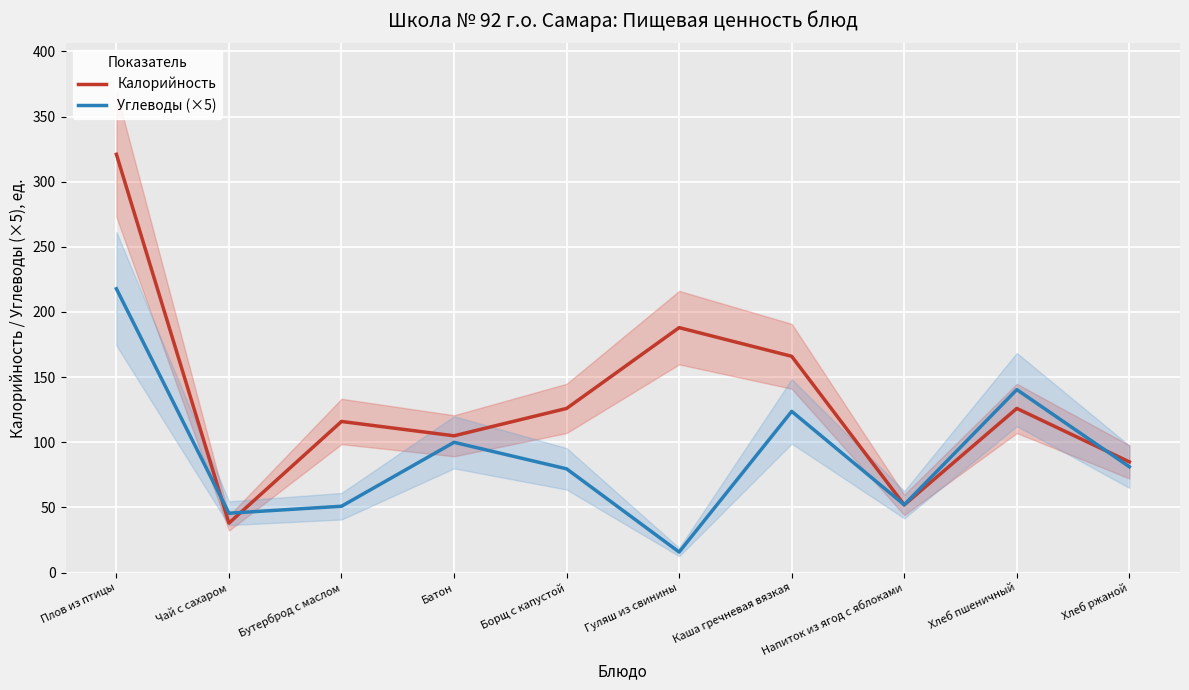

Reading left to right, list all the values displayed in this chart.

Калорийность: 321.0	38.0	116.0	105.0	126.0	188.0	166.0	52.0	126.0	85.0
Углеводы (×5): 217.8	45.6	50.9	100.0	79.7	15.8	123.8	52.1	140.4	81.2